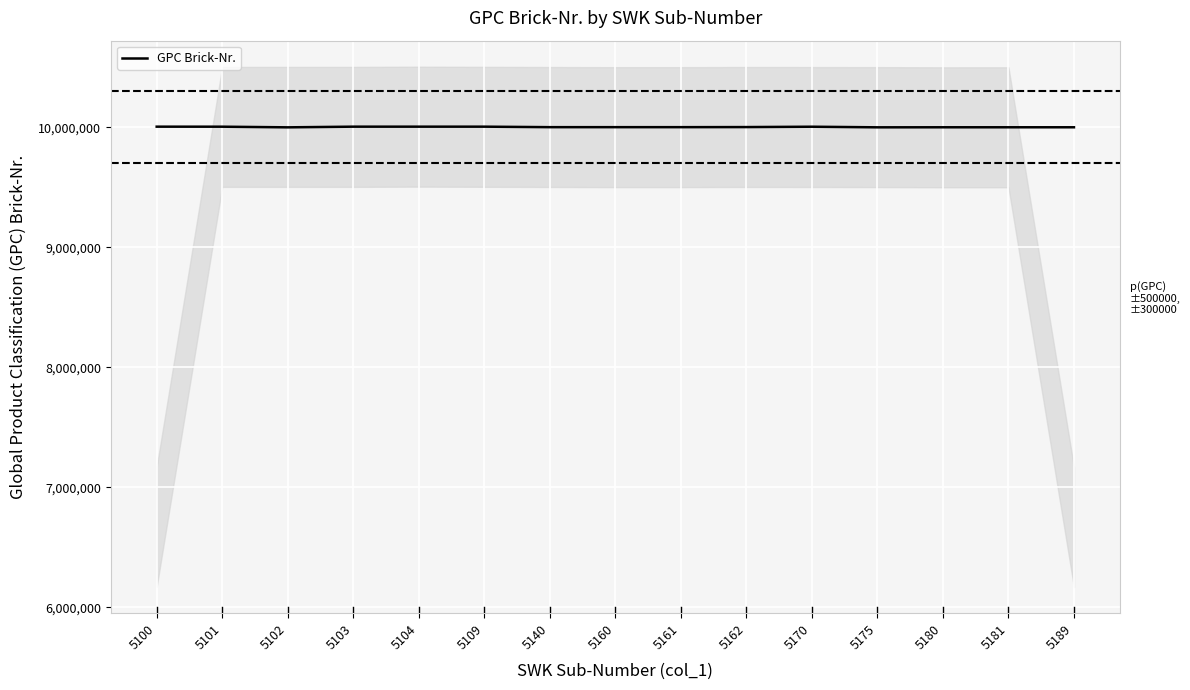

How many lines are shown in the chart?

1